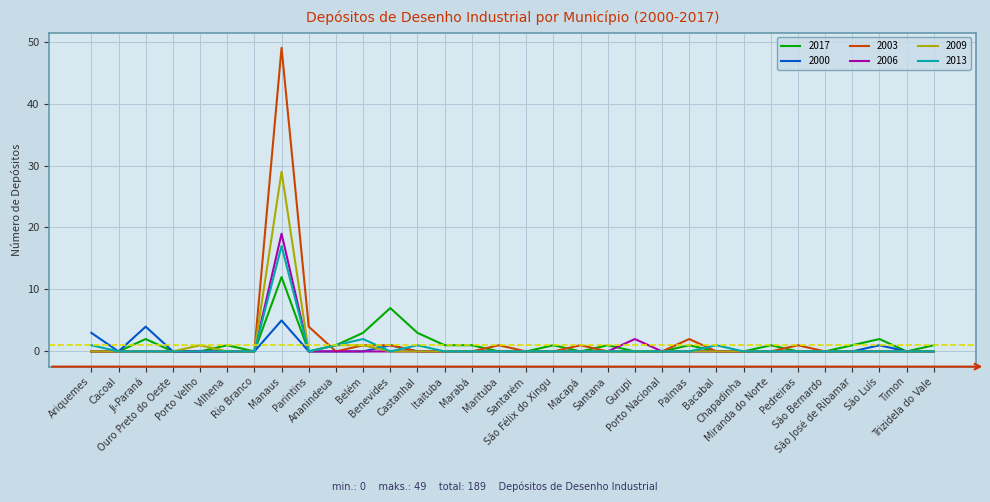

What are all the series names shown in the legend?

2017, 2000, 2003, 2006, 2009, 2013